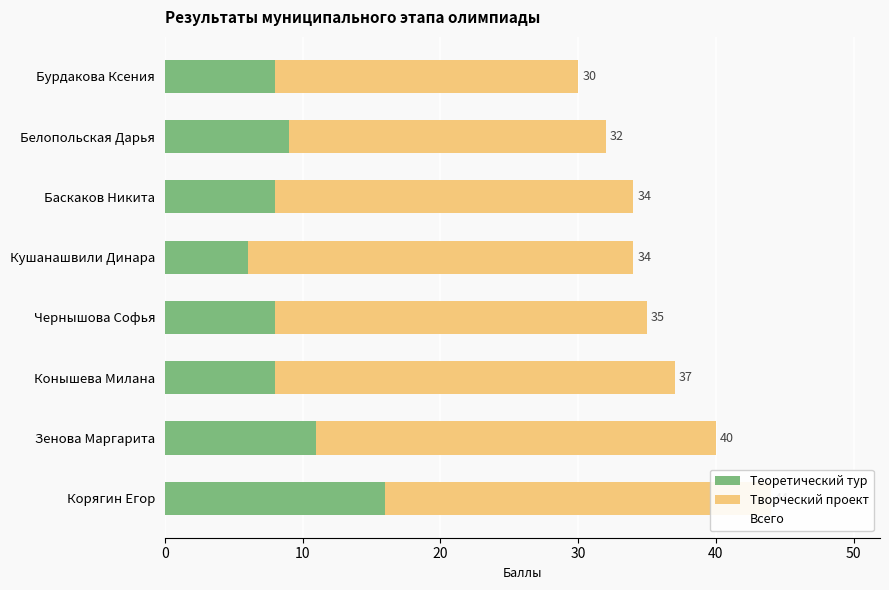

Which series has the widest spread of values?

Всего